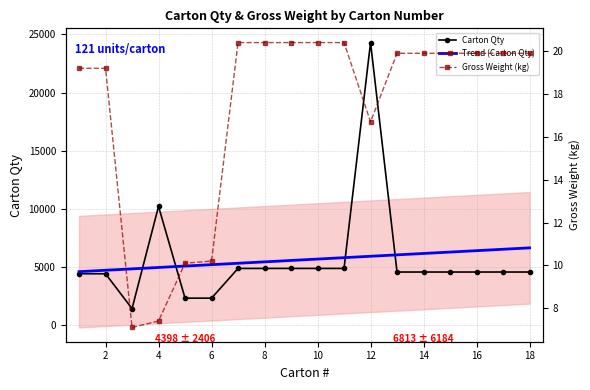

What is the lowest value of the Carton Qty series?

1400.0